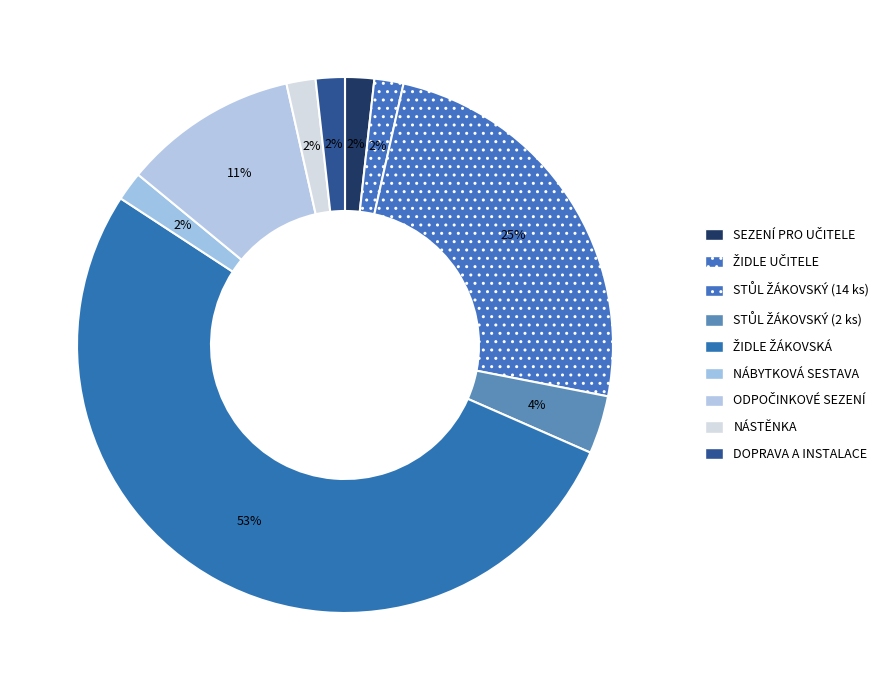

How many segments does this pie chart have?

9